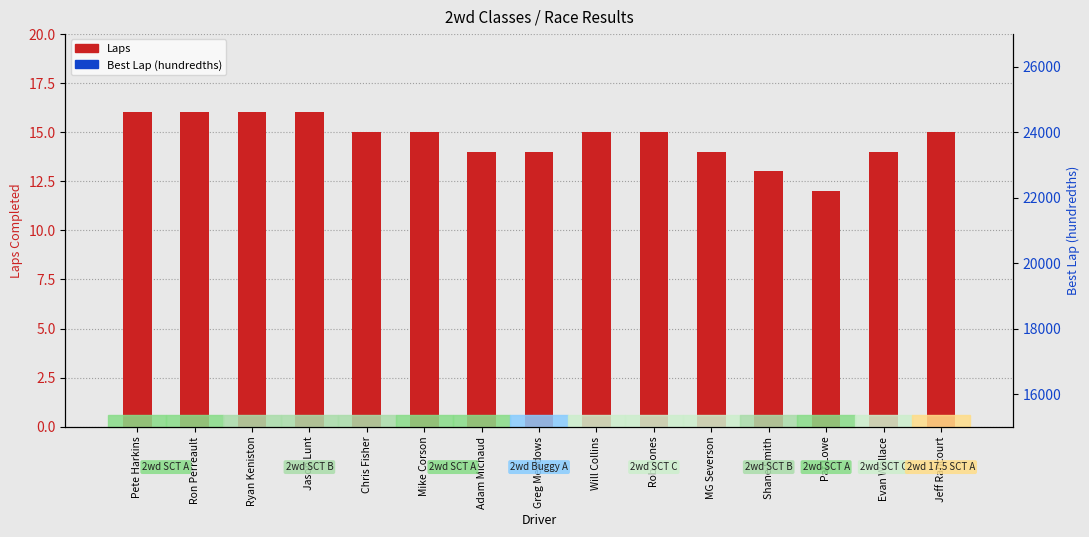

What is the total value across all series at Chris Fisher?

33.4